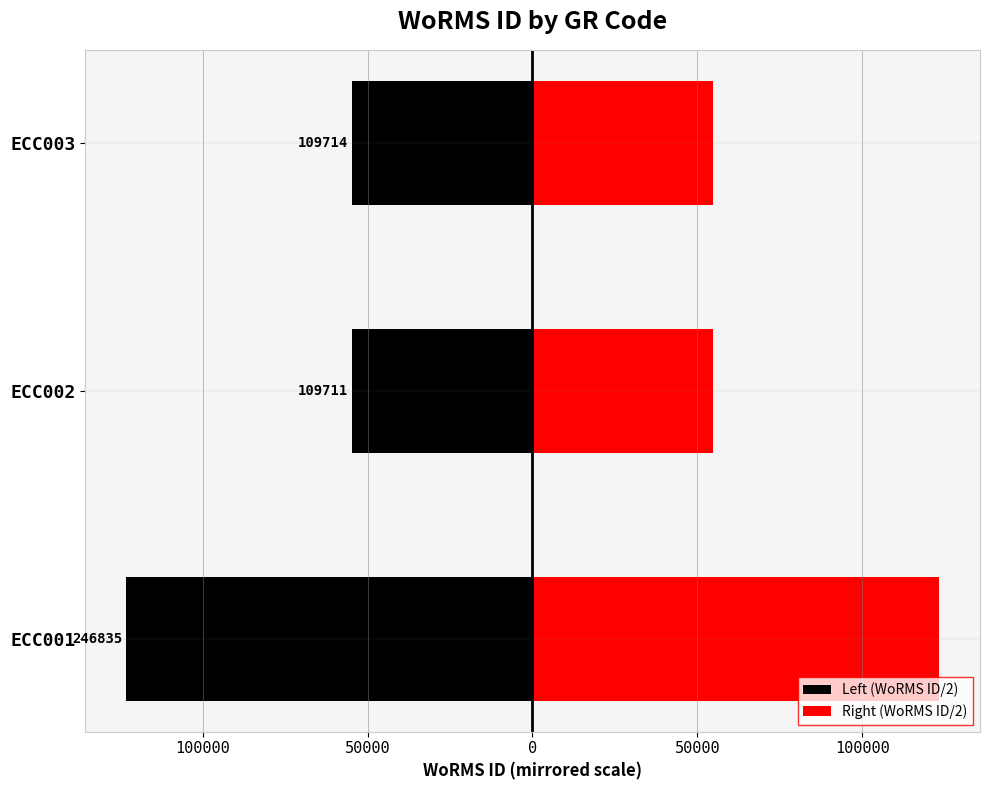

What is the value of the Left (WoRMS ID/2) bar at the 2nd from the left?

-54855.5